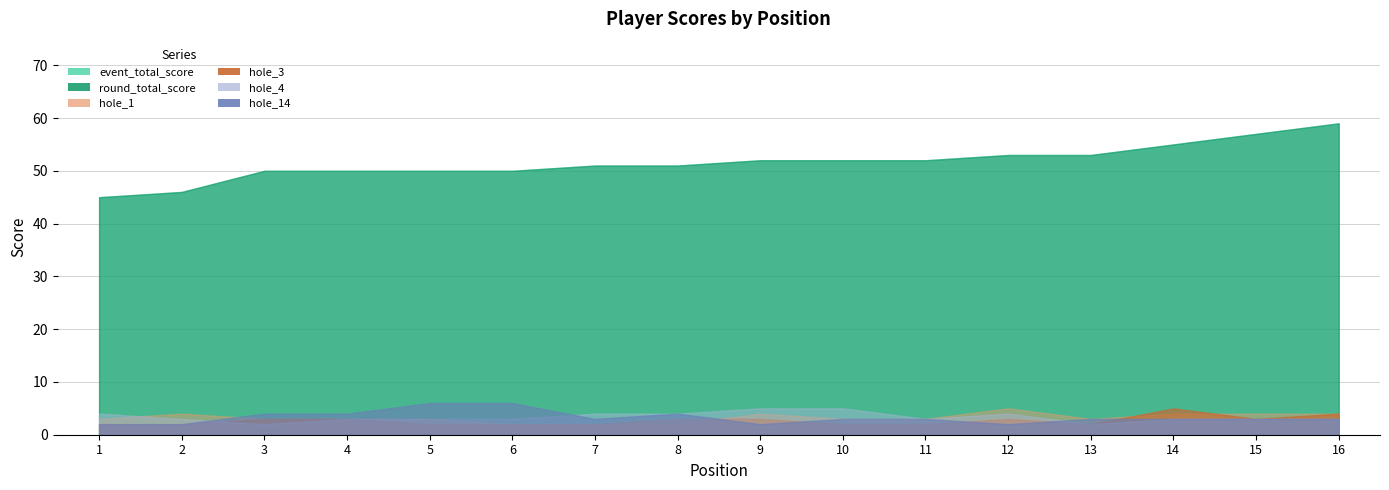

At which category is the sum across all series the highest?

16